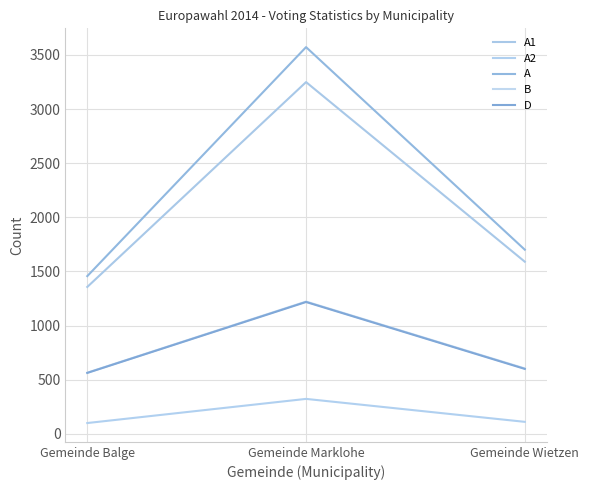

How many series are shown in this chart?

5